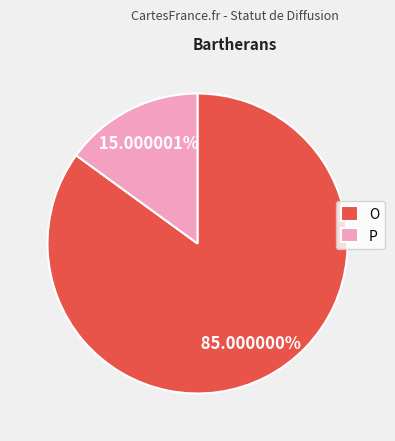

True or false: O accounts for 72% of the total.

False